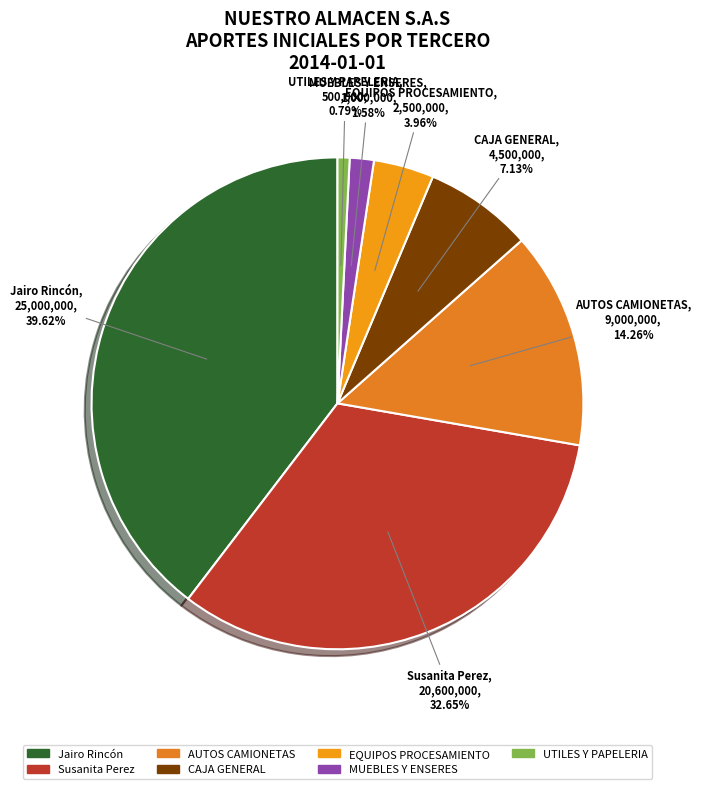

Rank the categories by value from highest to lowest.

Jairo Rincón, Susanita Perez, AUTOS CAMIONETAS, CAJA GENERAL, EQUIPOS PROCESAMIENTO, MUEBLES Y ENSERES, UTILES Y PAPELERIA